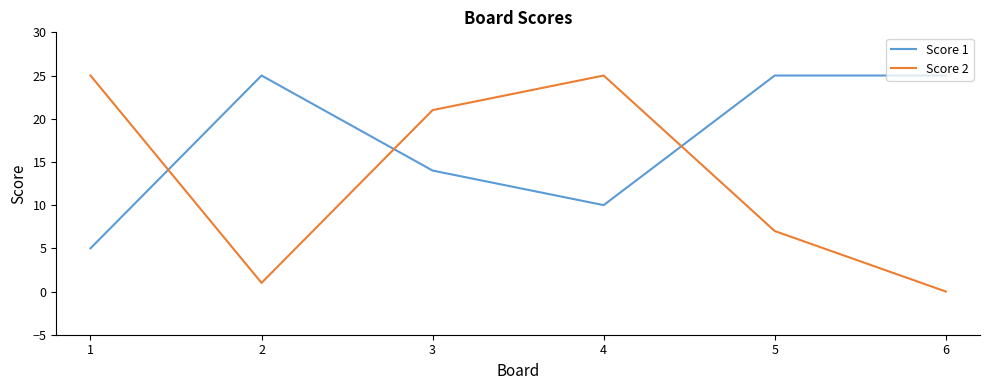

Which series changed the most between 1 and 3?

Score 1